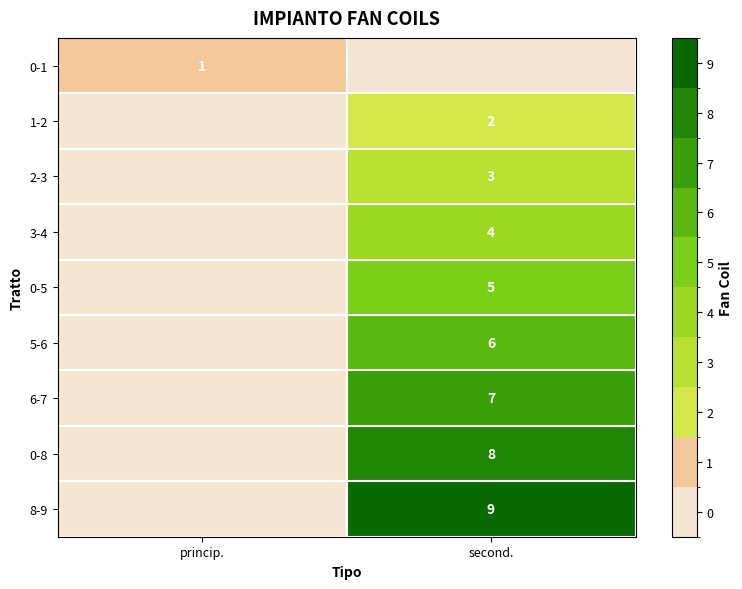

True or false: 8-9 has a value of 9 at second..

True